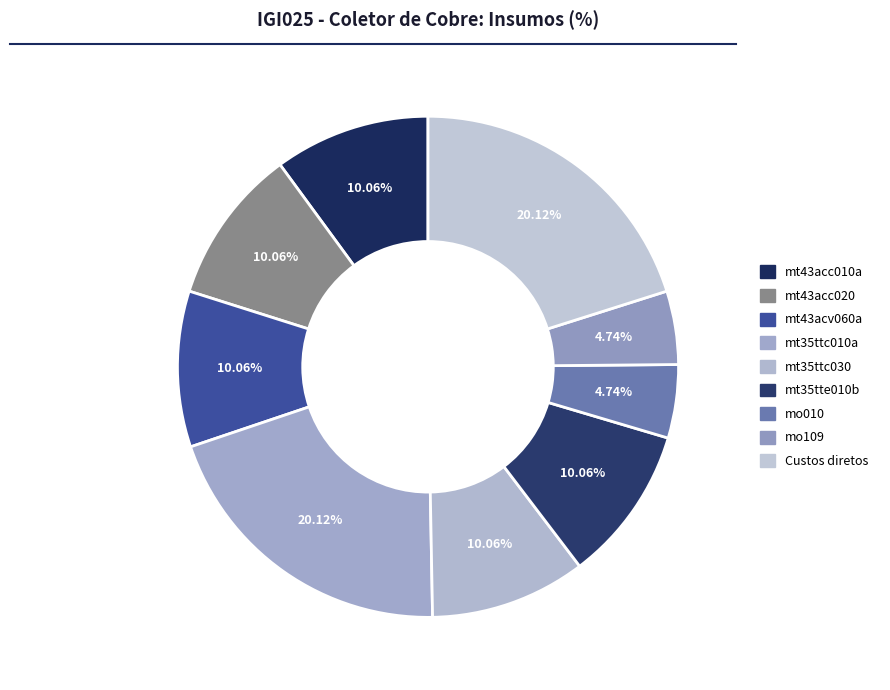

Combined, what portion of the pie is mt35ttc010a and Custos diretos?

40.2%